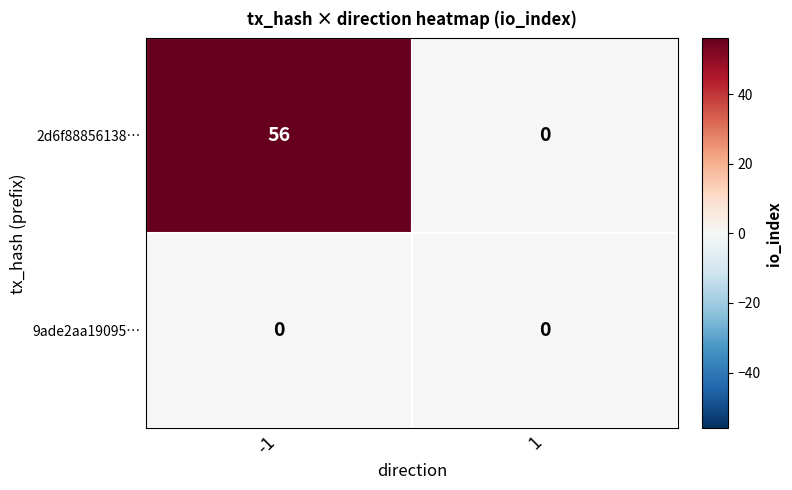

Between -1 and 1, which series saw the biggest shift?

2d6f88856138…